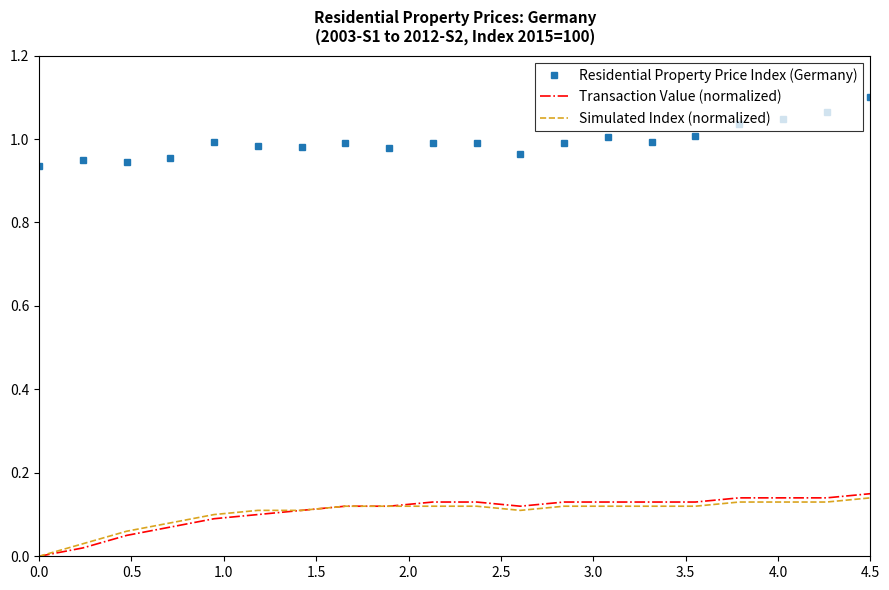

True or false: Residential Property Price Index (Germany) and Simulated Index (normalized) cross at least once.

False